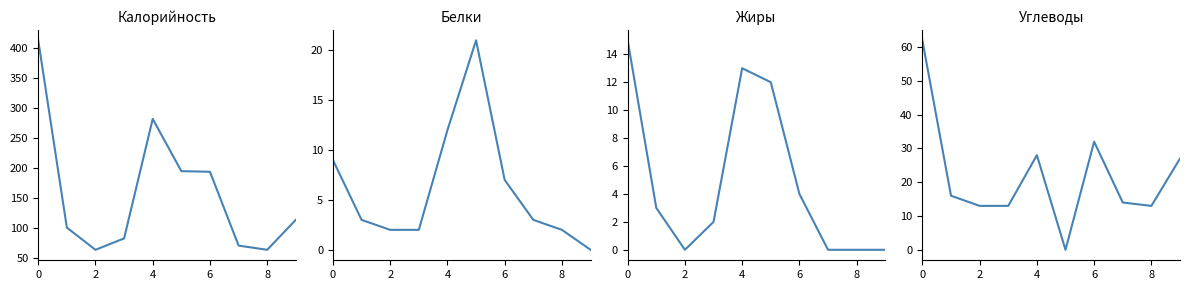

How many lines are shown in the chart?

4